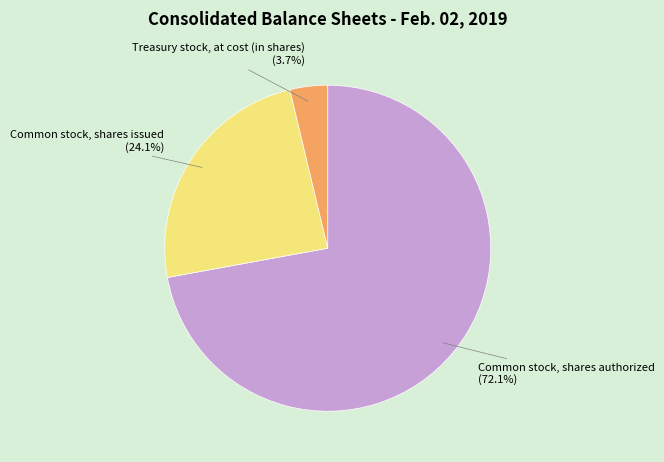

Is there a majority slice in this chart?

Yes